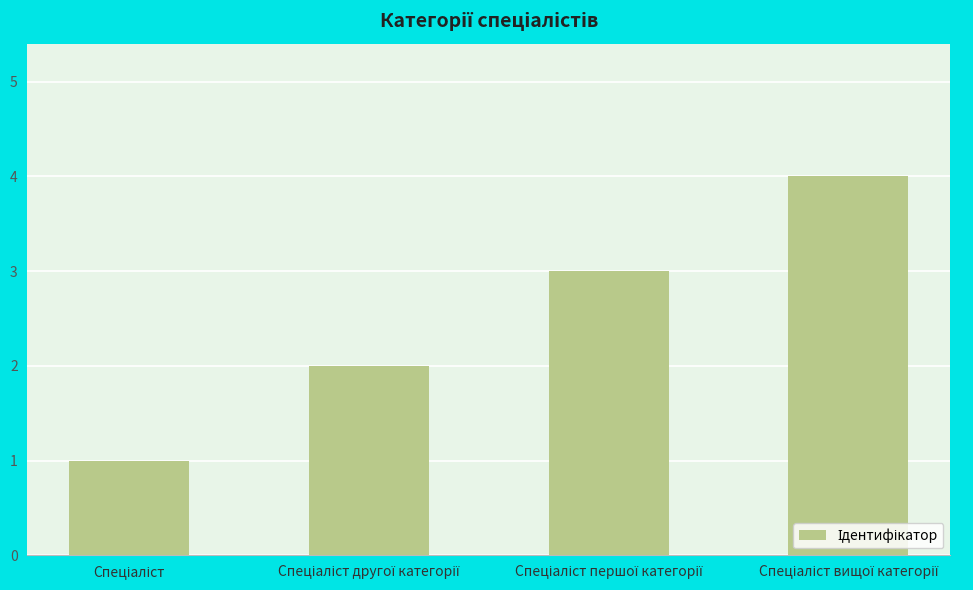

What is the greatest value displayed?

4